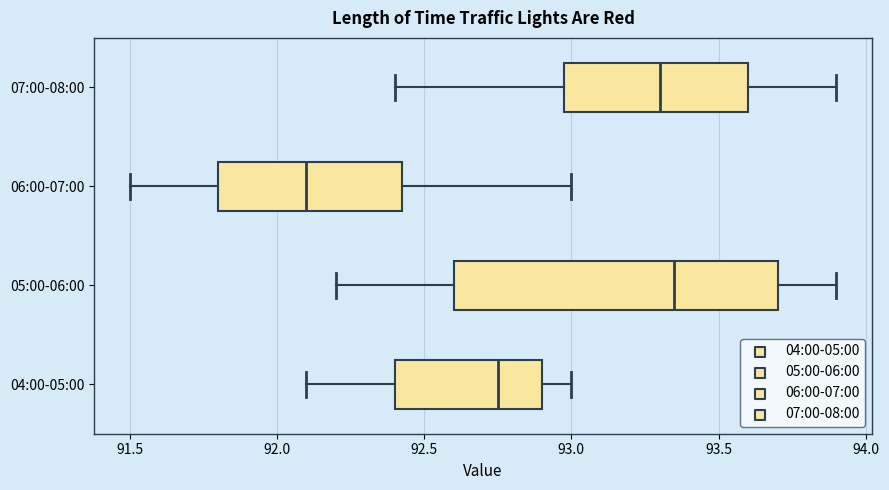

Where is the right edge of the box for 04:00-05:00 on the x-axis? The values are not printed on the chart, so give them approximately, as read against the axis.

92.90